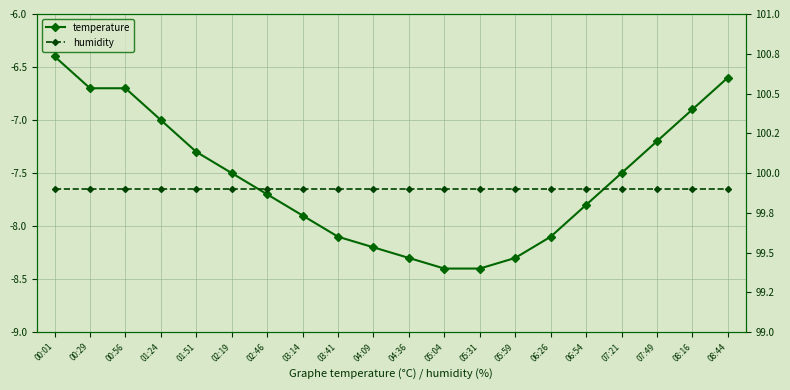

How many lines are shown in the chart?

2